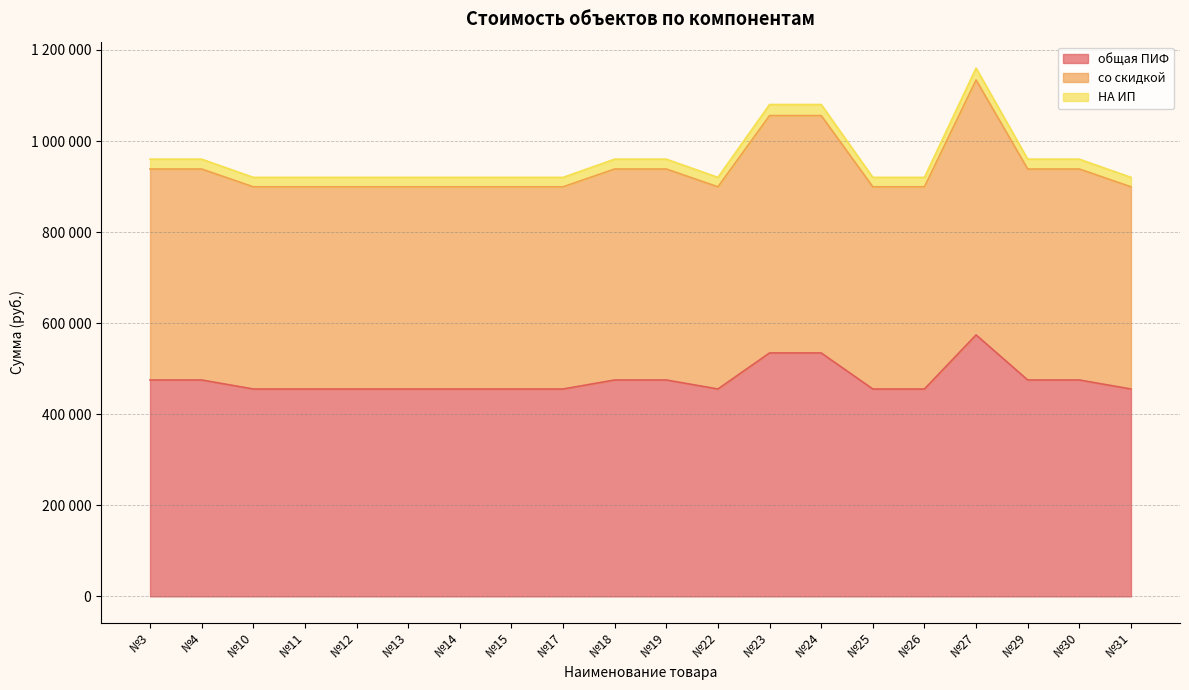

Does the chart have visible grid lines?

Yes